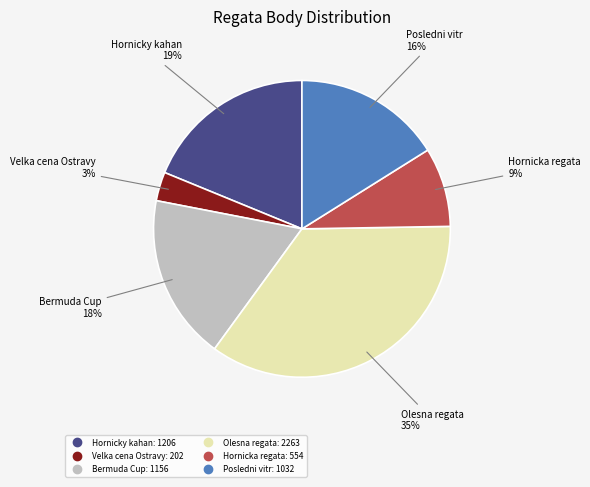

To the nearest percent, what is the average slice percentage?

17%